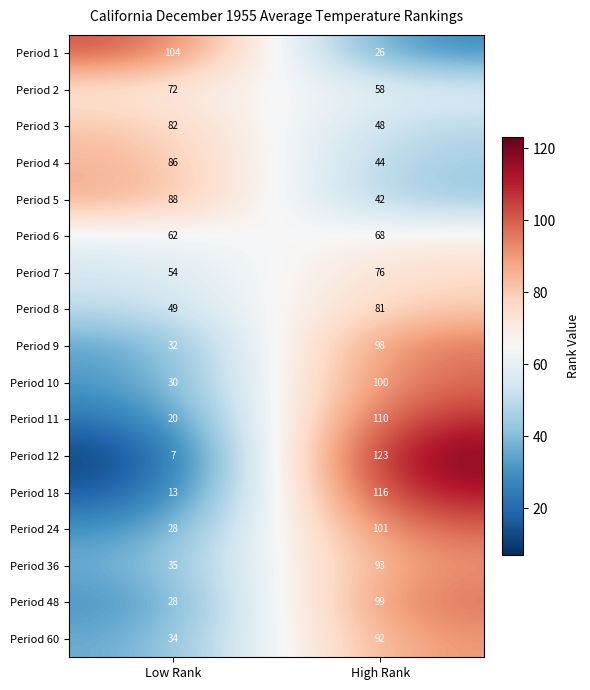

What is the sum of all Period 1 values?

130